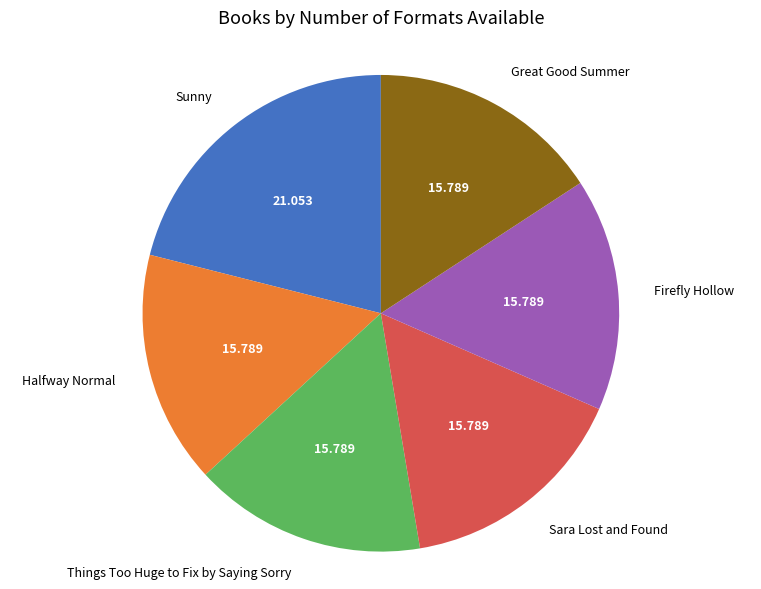

Which slice is the largest?

Sunny